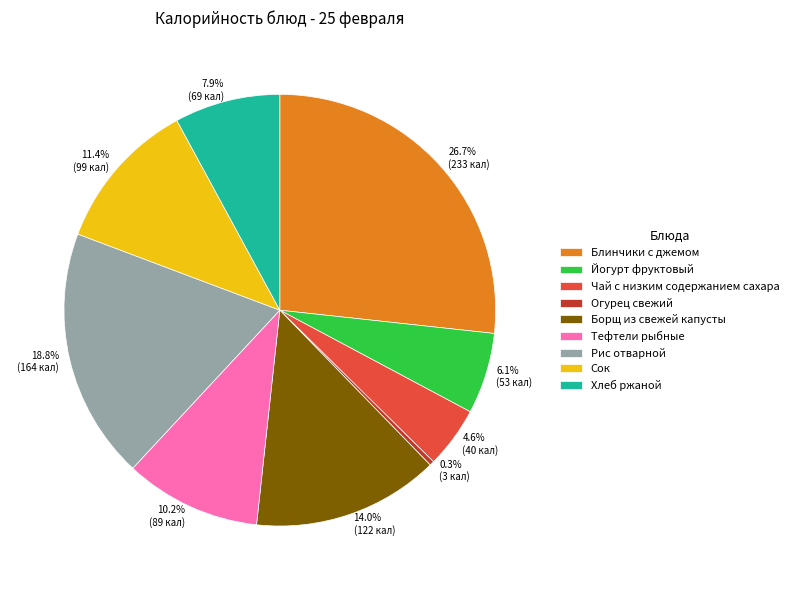

To the nearest percent, what percentage of the pie is Йогурт фруктовый?

6%